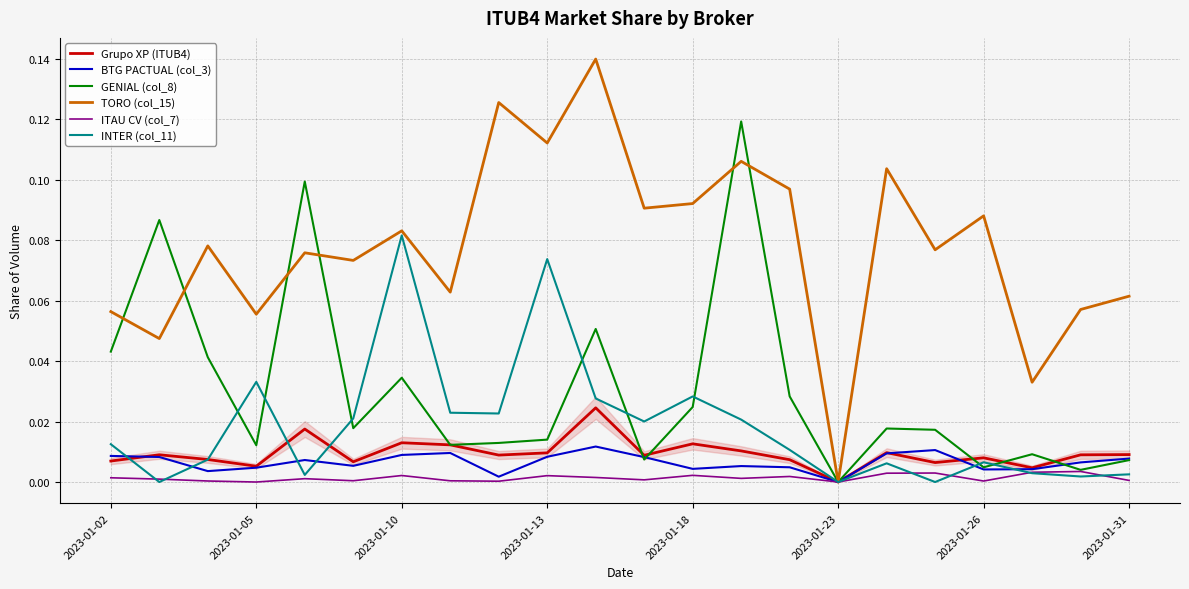

How many lines are shown in the chart?

6